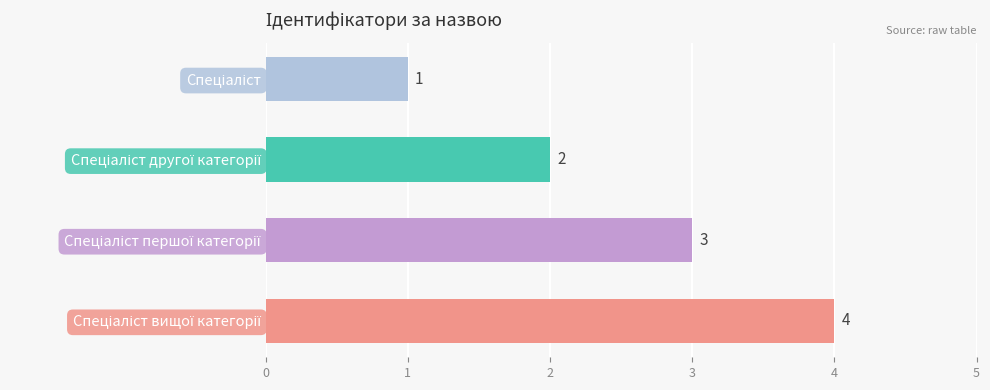

What is the sum of all values?

10